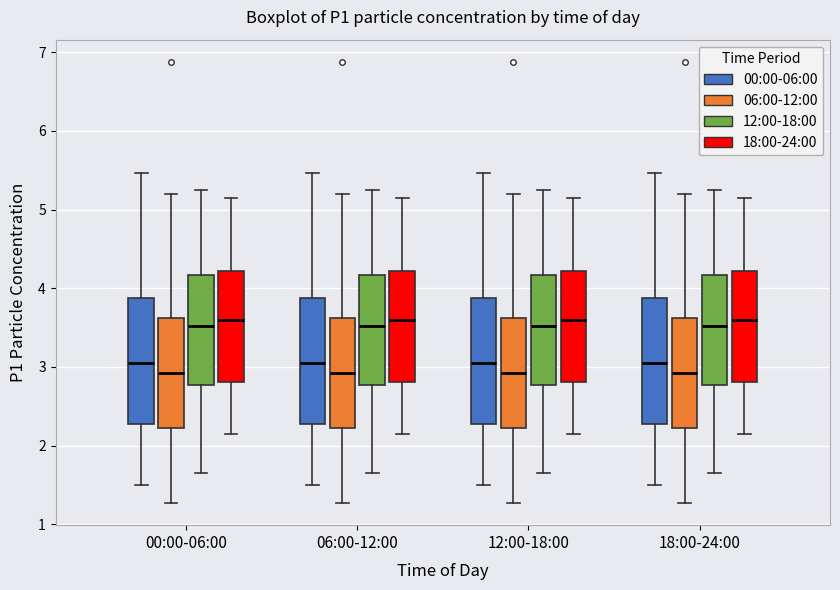

Reading left to right, read every box against the y-axis: the position of its median line, the range the box covers, and the ends of its whiskers. The values are not printed on the chart, so give them approximately, as read against the axis.

00:00-06:00 (00:00-06:00): median 3.1, box 2.3 to 3.9, whiskers 1.5 to 5.5
00:00-06:00 (06:00-12:00): median 2.9, box 2.2 to 3.6, whiskers 1.3 to 5.2
00:00-06:00 (12:00-18:00): median 3.5, box 2.8 to 4.2, whiskers 1.7 to 5.3
00:00-06:00 (18:00-24:00): median 3.6, box 2.8 to 4.2, whiskers 2.2 to 5.2
06:00-12:00 (00:00-06:00): median 3.1, box 2.3 to 3.9, whiskers 1.5 to 5.5
06:00-12:00 (06:00-12:00): median 2.9, box 2.2 to 3.6, whiskers 1.3 to 5.2
06:00-12:00 (12:00-18:00): median 3.5, box 2.8 to 4.2, whiskers 1.7 to 5.3
06:00-12:00 (18:00-24:00): median 3.6, box 2.8 to 4.2, whiskers 2.2 to 5.2
12:00-18:00 (00:00-06:00): median 3.1, box 2.3 to 3.9, whiskers 1.5 to 5.5
12:00-18:00 (06:00-12:00): median 2.9, box 2.2 to 3.6, whiskers 1.3 to 5.2
12:00-18:00 (12:00-18:00): median 3.5, box 2.8 to 4.2, whiskers 1.7 to 5.3
12:00-18:00 (18:00-24:00): median 3.6, box 2.8 to 4.2, whiskers 2.2 to 5.2
18:00-24:00 (00:00-06:00): median 3.1, box 2.3 to 3.9, whiskers 1.5 to 5.5
18:00-24:00 (06:00-12:00): median 2.9, box 2.2 to 3.6, whiskers 1.3 to 5.2
18:00-24:00 (12:00-18:00): median 3.5, box 2.8 to 4.2, whiskers 1.7 to 5.3
18:00-24:00 (18:00-24:00): median 3.6, box 2.8 to 4.2, whiskers 2.2 to 5.2